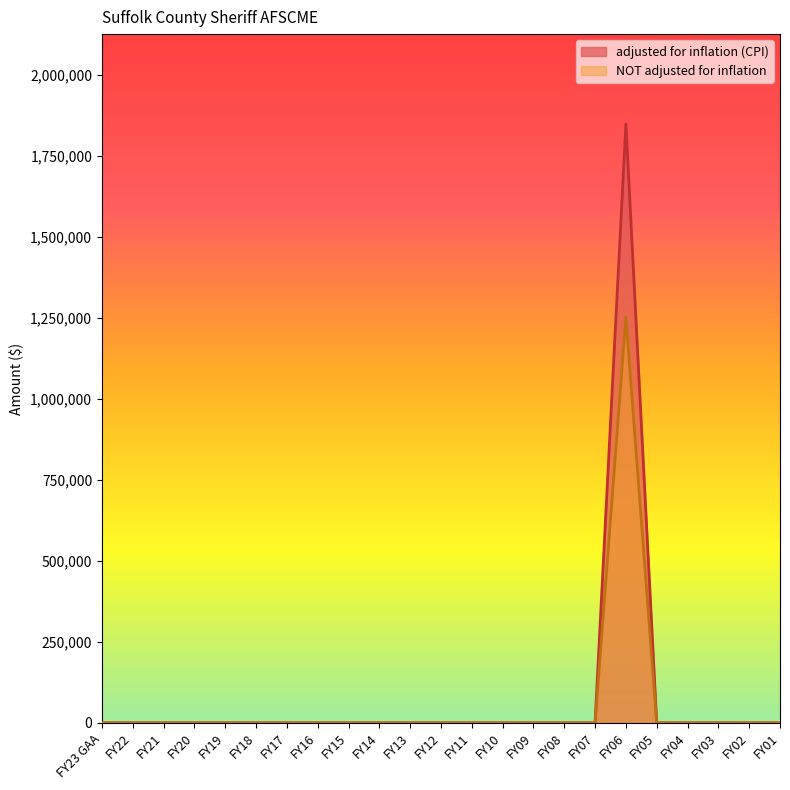

The adjusted for inflation (CPI) series shows 0 at FY09. True or false?

True